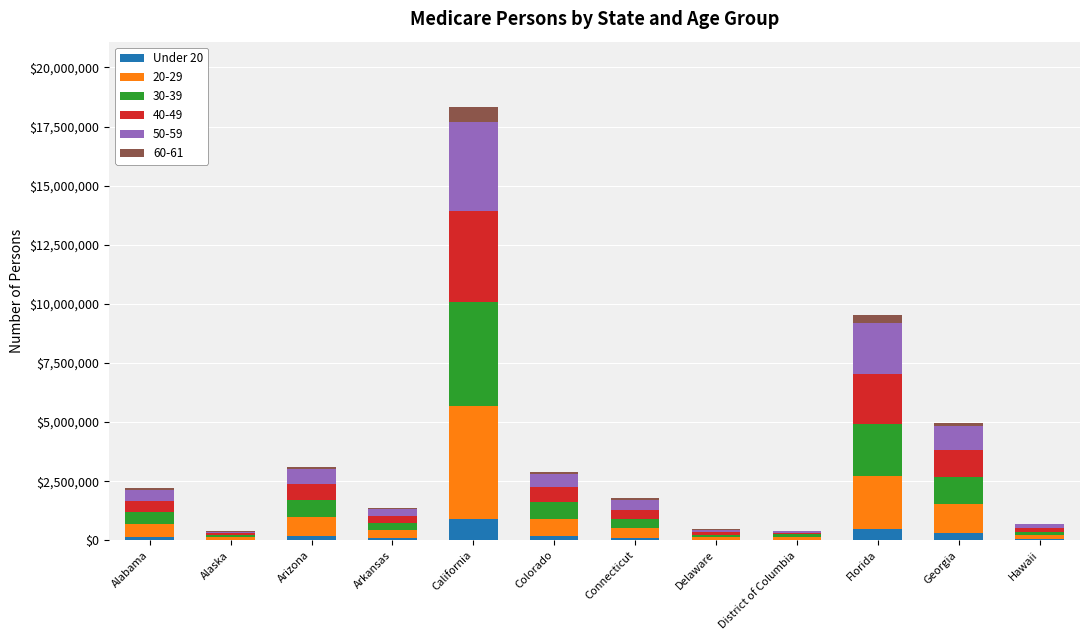

At which category is the sum across all series the highest?

California